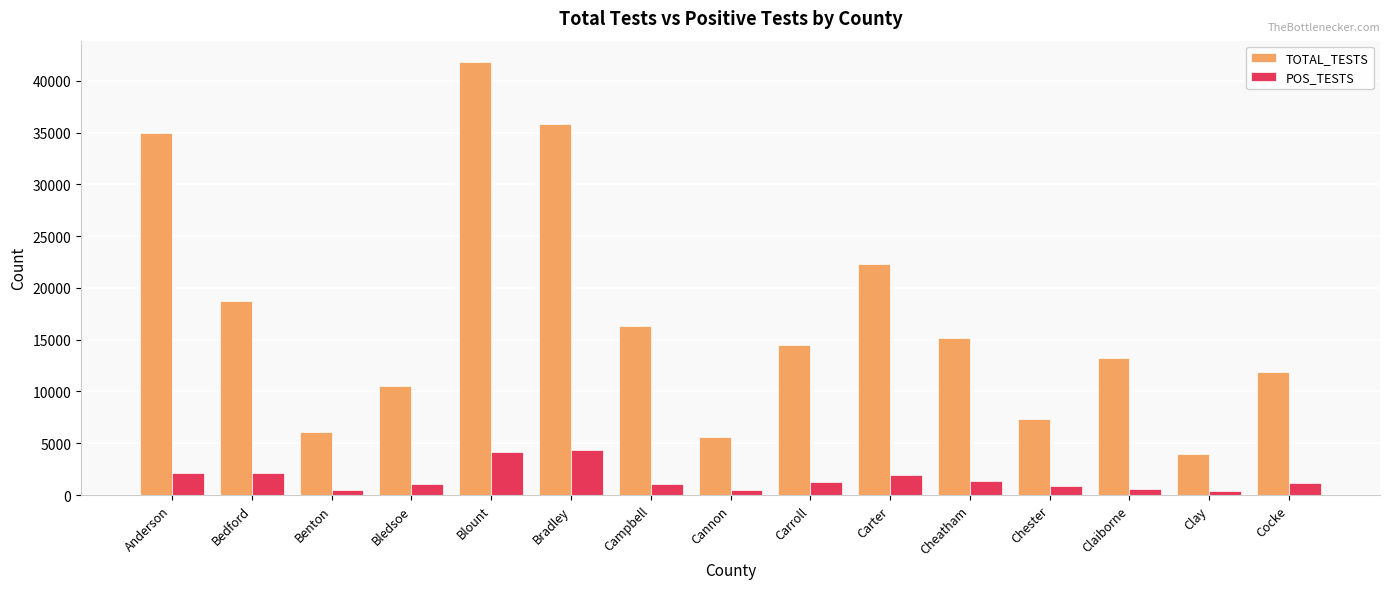

The value of POS_TESTS at Campbell is 1098. True or false?

True